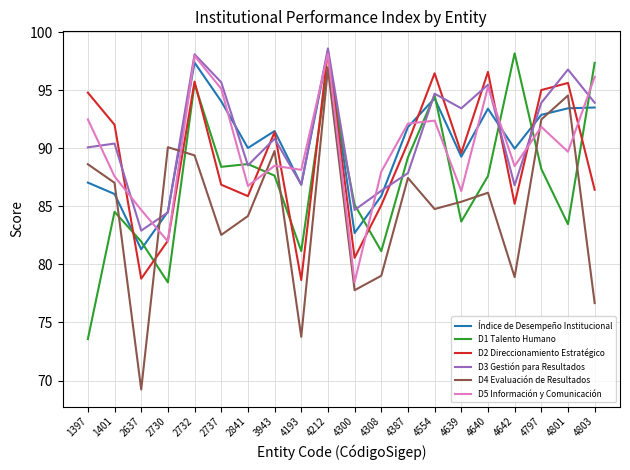

What is the difference between the maximum and second lowest values in the Índice de Desempeño Institucional series?

15.6